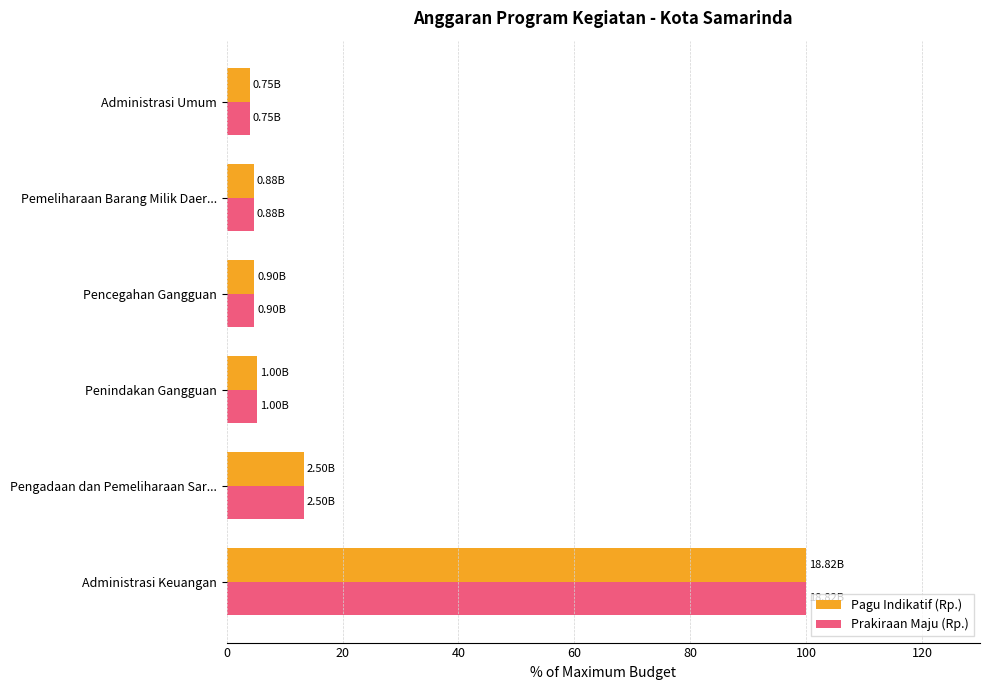

What are all the series names shown in the legend?

Pagu Indikatif (Rp.), Prakiraan Maju (Rp.)